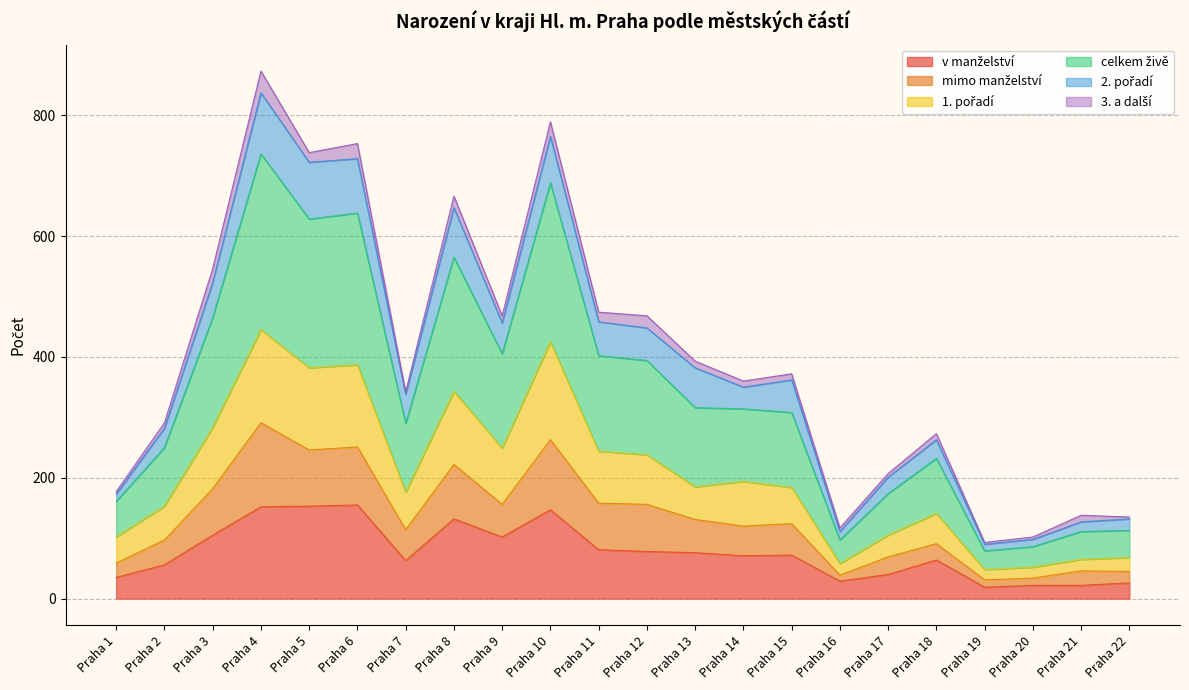

List the labels in order of celkem živě value, smallest first.

Praha 19, Praha 20, Praha 16, Praha 22, Praha 21, Praha 1, Praha 17, Praha 18, Praha 2, Praha 7, Praha 14, Praha 15, Praha 13, Praha 9, Praha 12, Praha 11, Praha 3, Praha 8, Praha 5, Praha 6, Praha 10, Praha 4